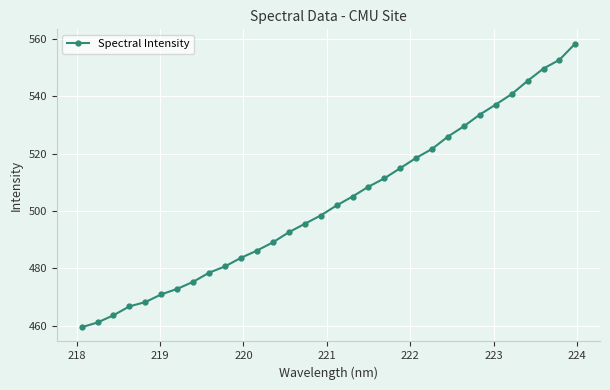

How many categories are shown in the chart?

32